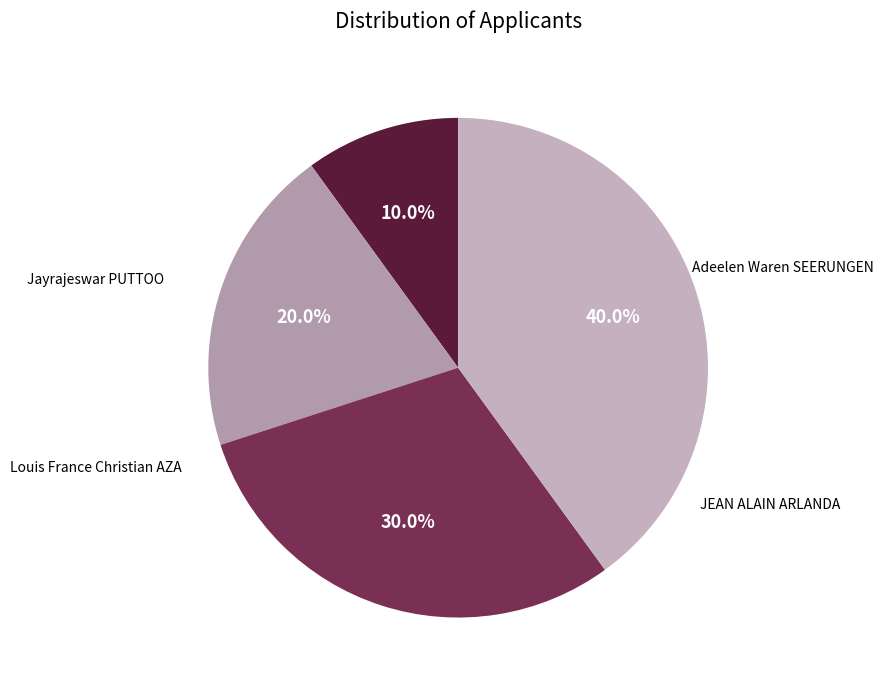

Does any single category account for the majority?

No